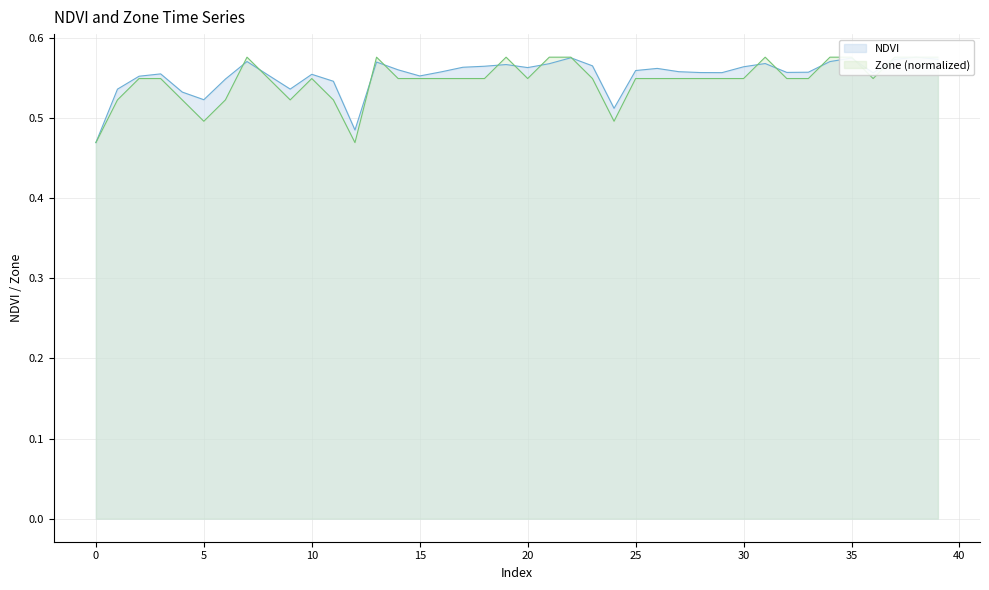

How many times do NDVI and Zone cross each other?

13